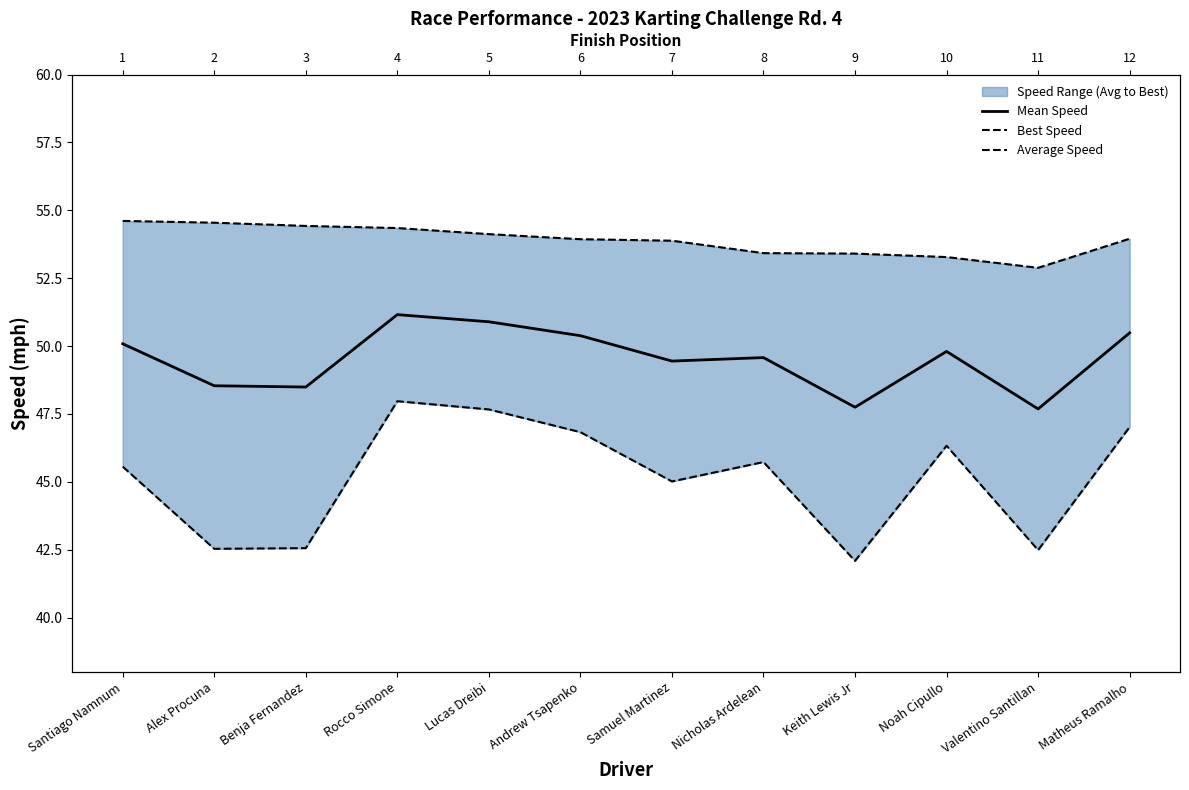

Where is Best Speed nearest to the value 53?

Valentino Santillan